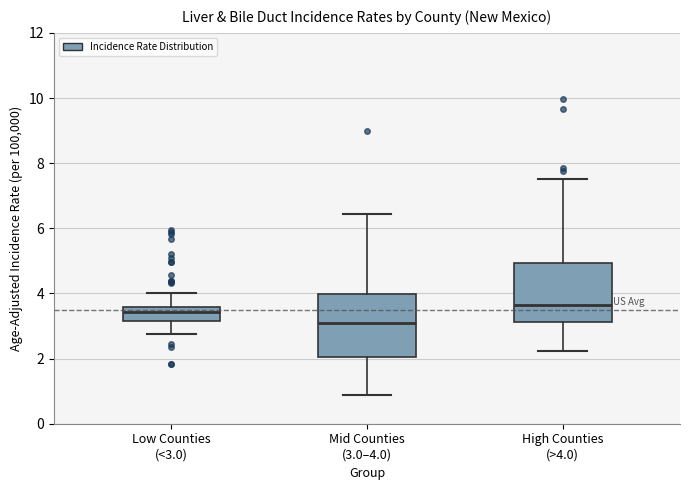

Reading left to right, transcribe this box plot: for each box, give where its median line is, the range the box spans, and where its two whiskers end, as read against the y-axis. The values are not printed on the chart, so give them approximately, as read against the axis.

Low Counties (<3.0): median 3.4, box 3.2 to 3.6, whiskers 2.8 to 4.0
Mid Counties (3.0–4.0): median 3.2, box 2.0 to 4.0, whiskers 0.8 to 6.4
High Counties (>4.0): median 3.6, box 3.2 to 5.0, whiskers 2.2 to 7.6